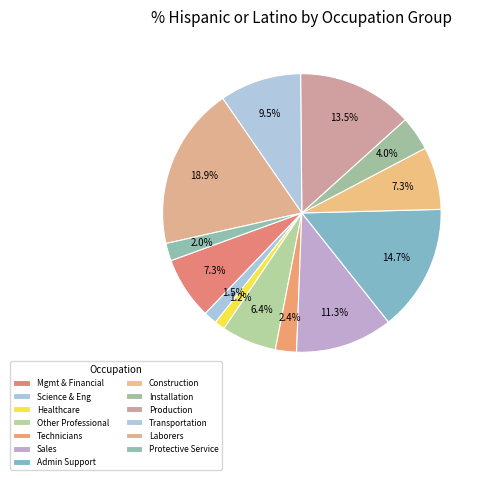

Count the number of slices in the pie.

13